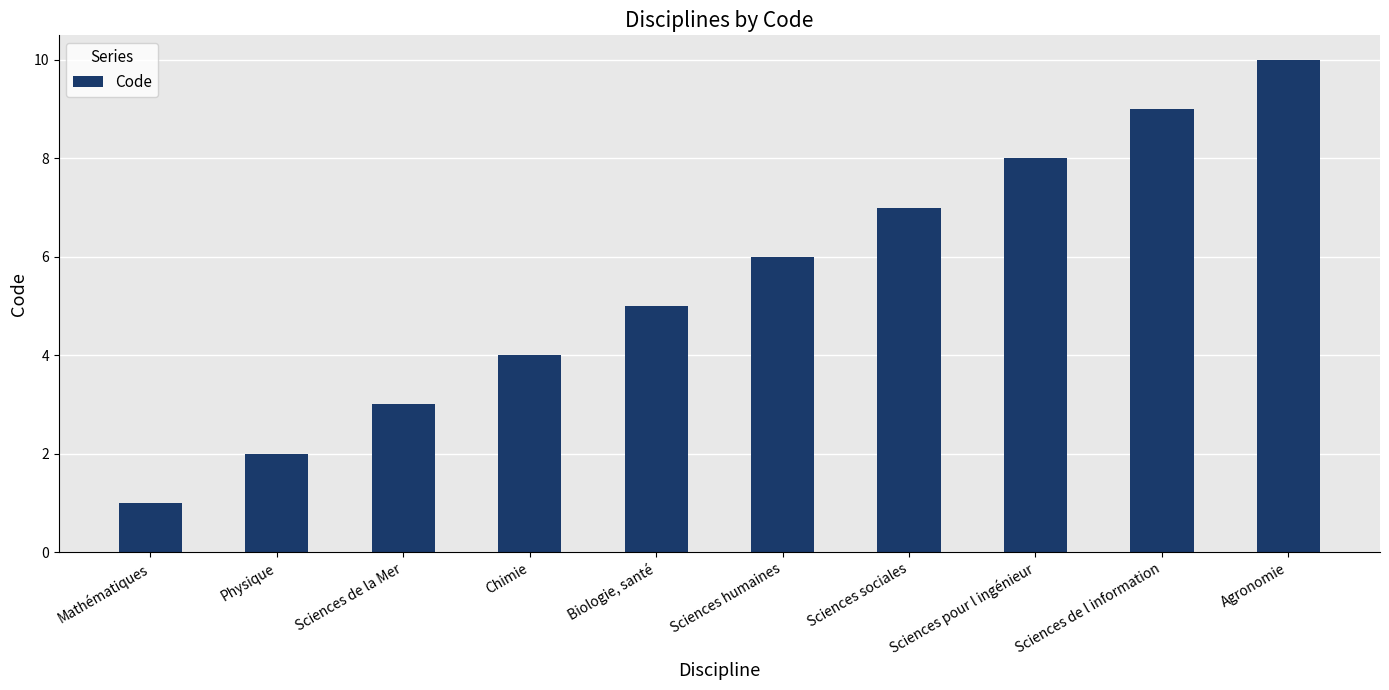

Read the value at Chimie.

4